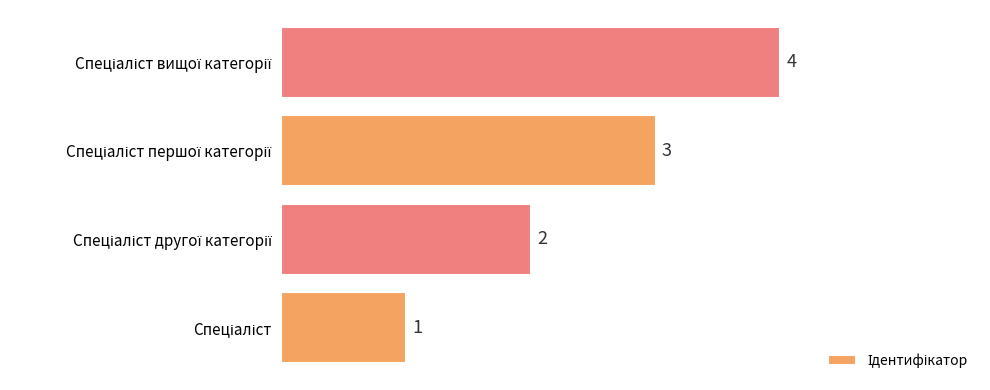

What is the difference between the maximum and minimum values?

3